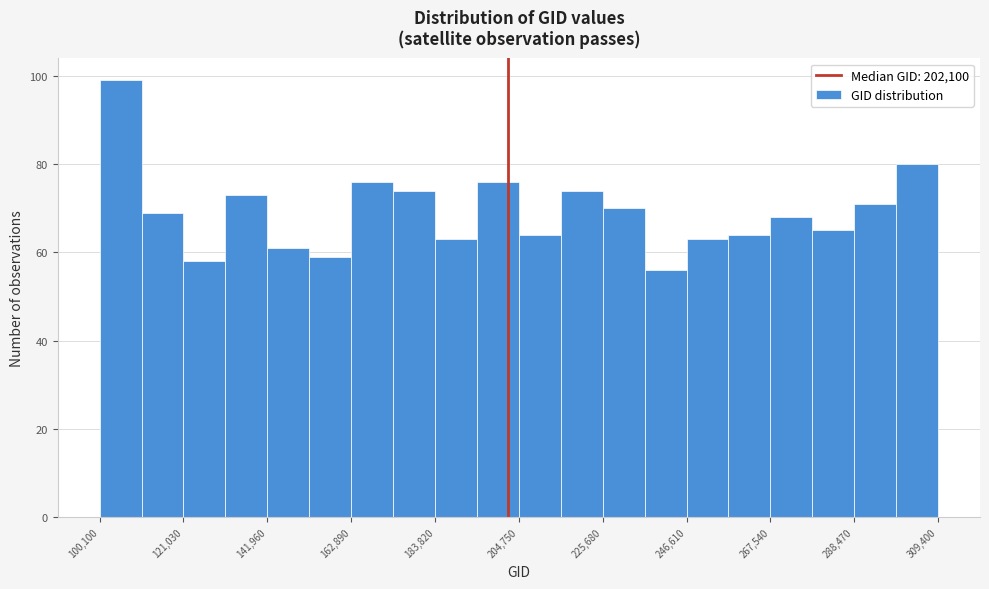

Read against the x-axis, roughly where is the centre of the tallest bar?

105000